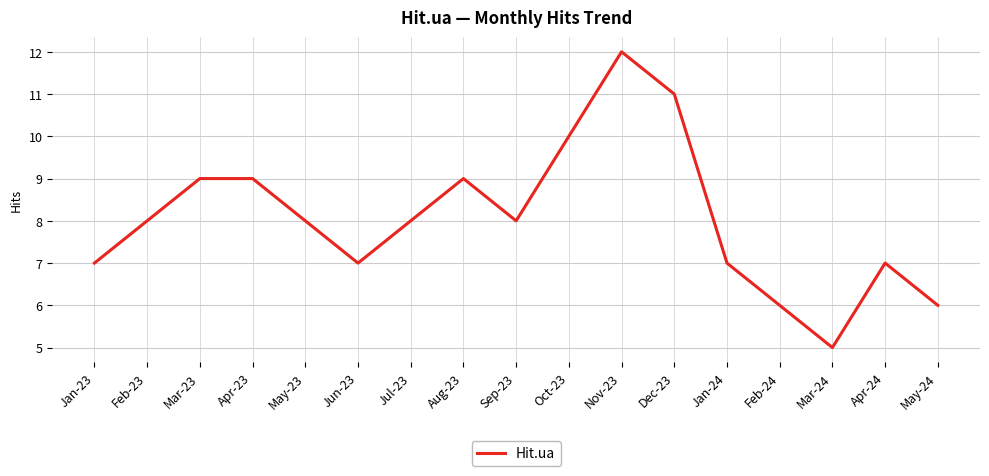

Read the value at Apr-24.

7